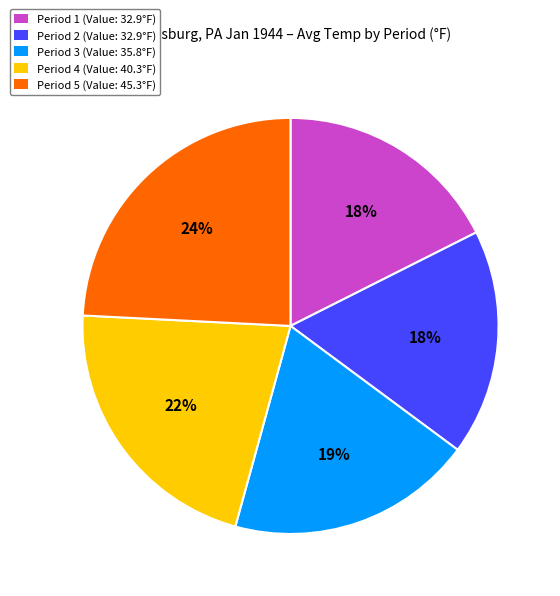

Combined, do Period 4 (Value: 40.3°F) and Period 3 (Value: 35.8°F) account for over 50%?

No